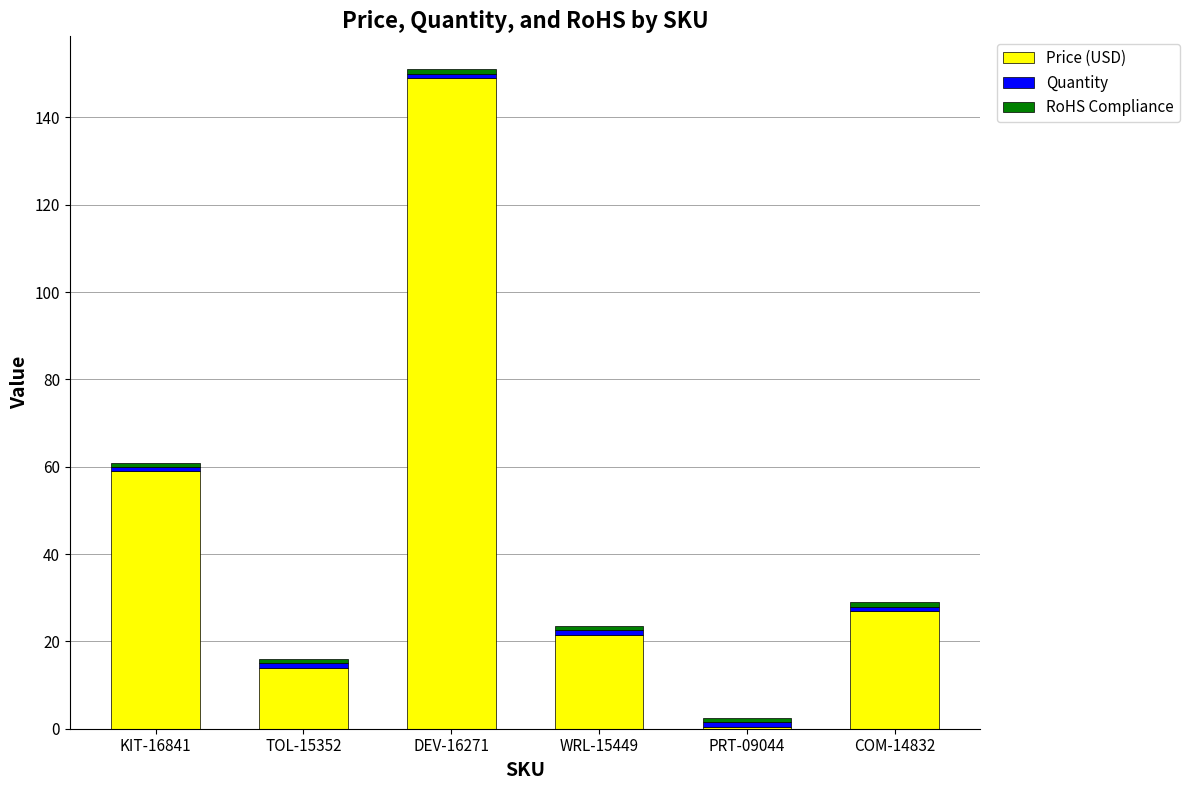

Are the bars grouped side by side (vs. stacked)?

No